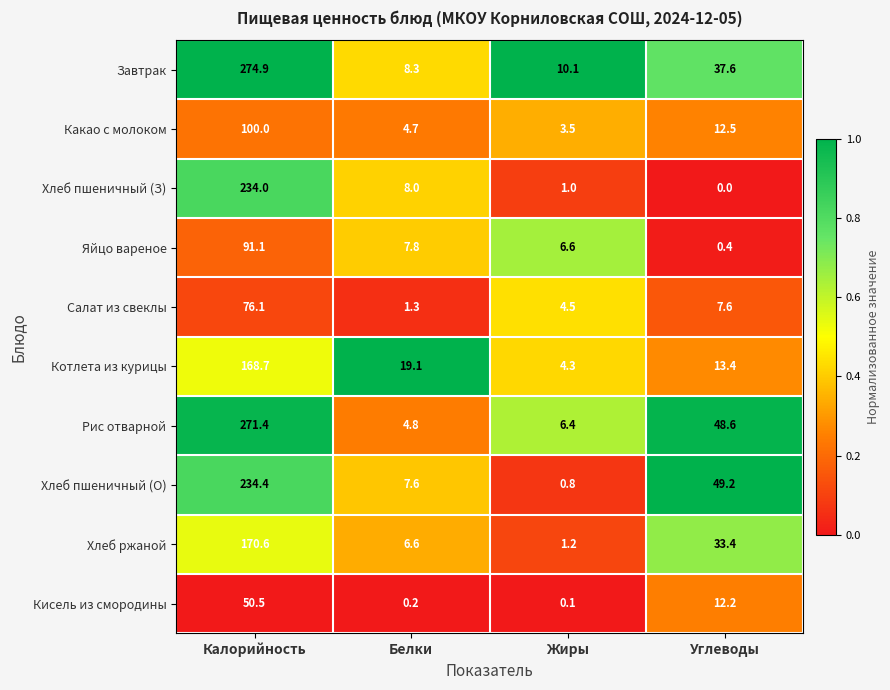

Rank the series at Жиры from highest to lowest value.

Завтрак, Яйцо вареное, Рис отварной, Салат из свеклы, Котлета из курицы, Какао с молоком, Хлеб ржаной, Хлеб пшеничный (З), Хлеб пшеничный (О), Кисель из смородины